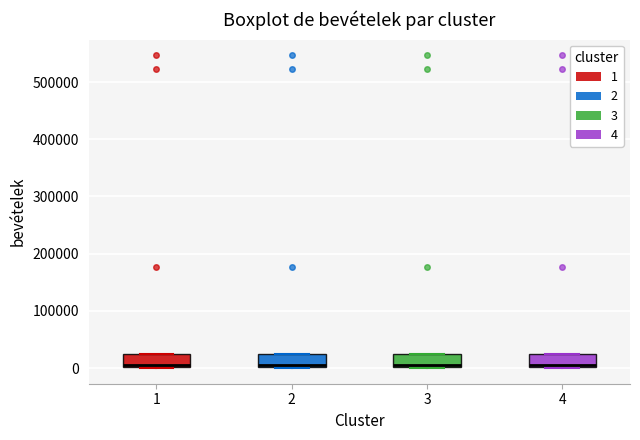

Reading left to right, transcribe this box plot: for each box, give where its median line is, the range the box spans, and where its two whiskers end, as read against the y-axis. The values are not printed on the chart, so give them approximately, as read against the axis.

1: median 0 (just above the box's lower edge), box 0 to 20000, whiskers 0 to 20000
2: median 0 (just above the box's lower edge), box 0 to 20000, whiskers 0 to 20000
3: median 0 (just above the box's lower edge), box 0 to 20000, whiskers 0 to 20000
4: median 0 (just above the box's lower edge), box 0 to 20000, whiskers 0 to 20000